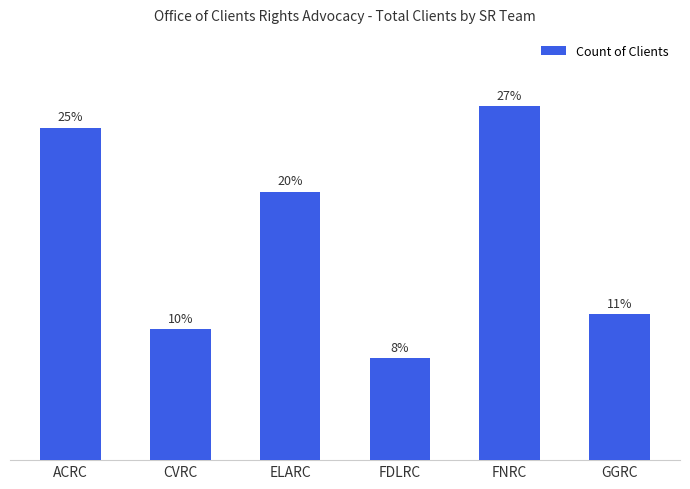

Does the chart contain stacked bars?

No